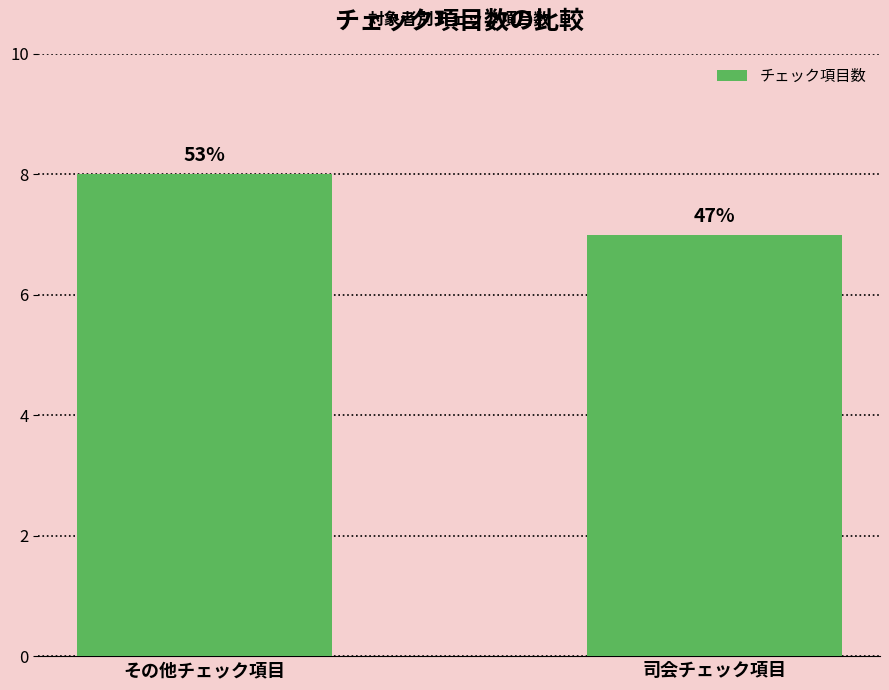

What position from the right is 司会チェック項目?

1